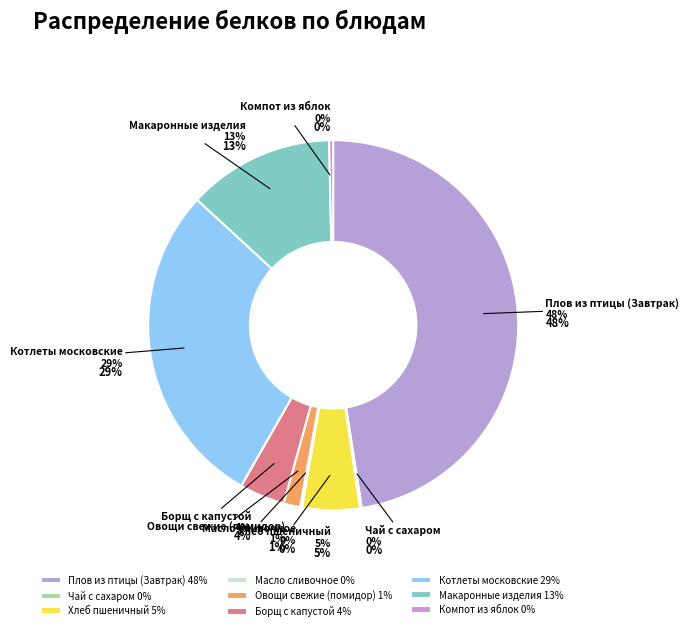

To the nearest percent, what is the average slice percentage?

11%